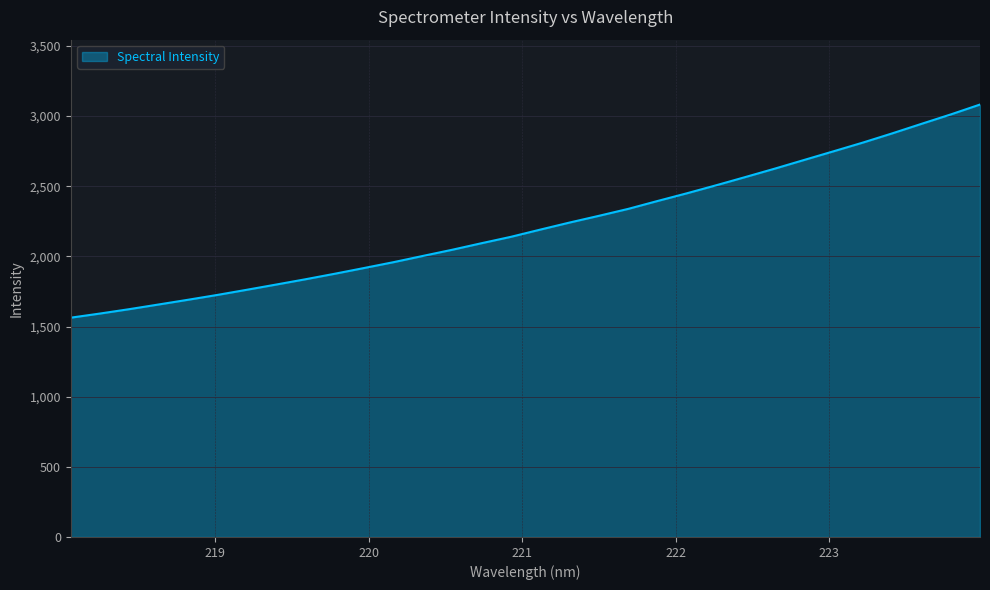

What is the greatest value displayed?

3082.6